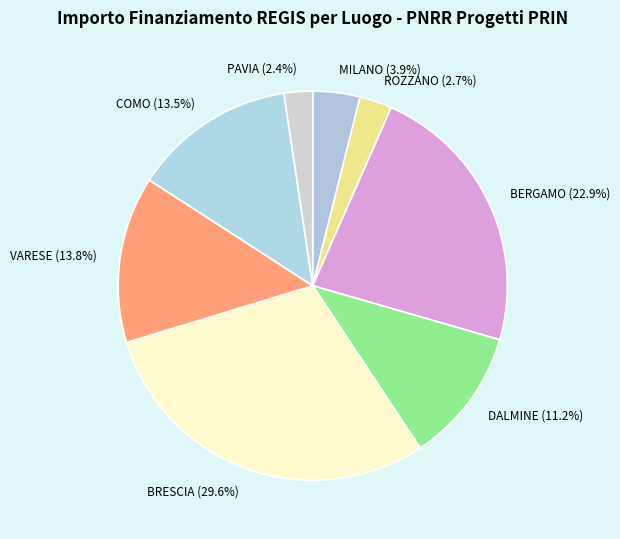

Is the sum of MILANO and BRESCIA greater than half?

No